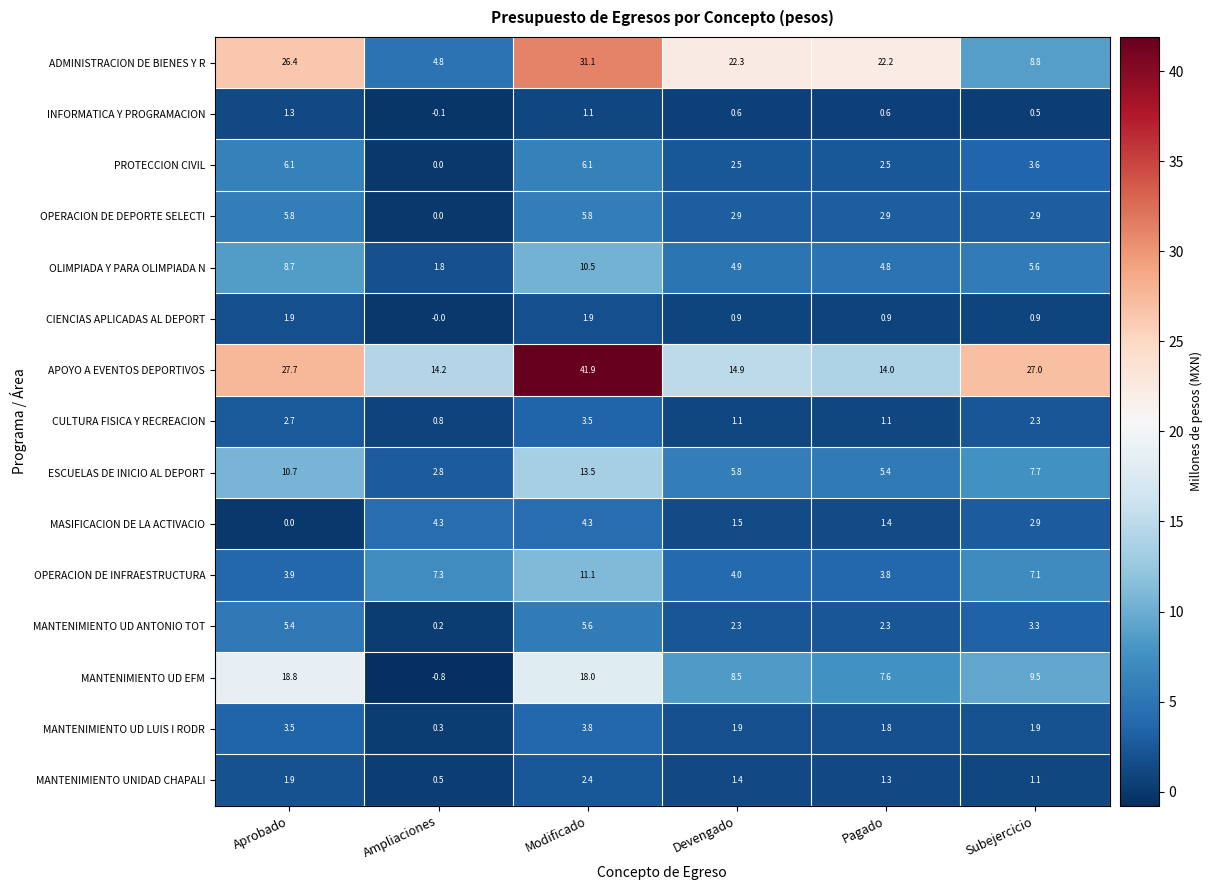

List the series in order of their peak value, lowest first.

INFORMATICA Y PROGRAMACION, CIENCIAS APLICADAS AL DEPORT, MANTENIMIENTO UNIDAD CHAPALI, CULTURA FISICA Y RECREACION, MANTENIMIENTO UD LUIS I RODR, MASIFICACION DE LA ACTIVACIO, MANTENIMIENTO UD ANTONIO TOT, OPERACION DE DEPORTE SELECTI, PROTECCION CIVIL, OLIMPIADA Y PARA OLIMPIADA N, OPERACION DE INFRAESTRUCTURA, ESCUELAS DE INICIO AL DEPORT, MANTENIMIENTO UD EFM, ADMINISTRACION DE BIENES Y R, APOYO A EVENTOS DEPORTIVOS